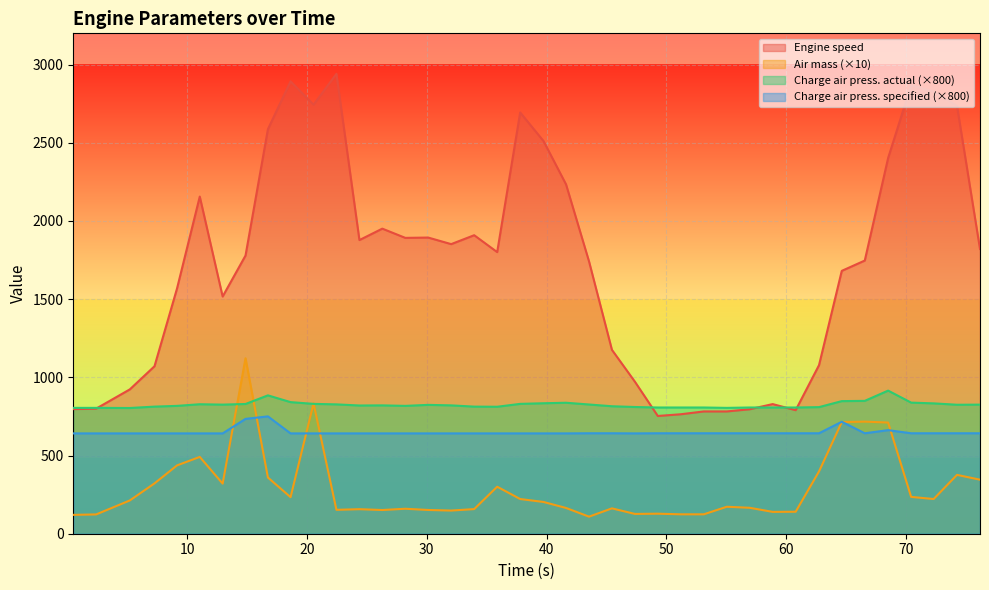

The Air mass series shows 833.8 at 20.55. True or false?

True